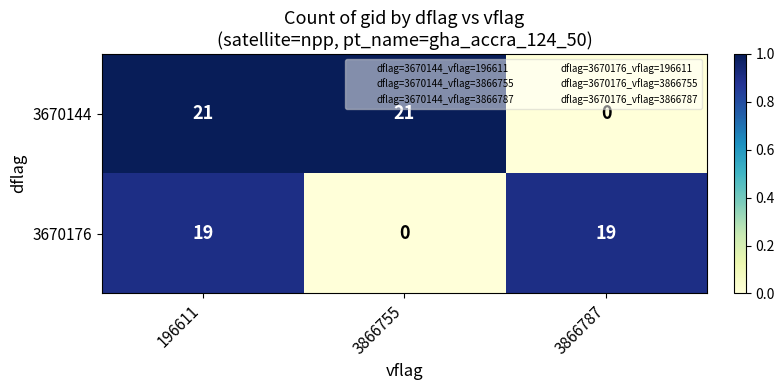

At which category is the sum across all series the highest?

196611